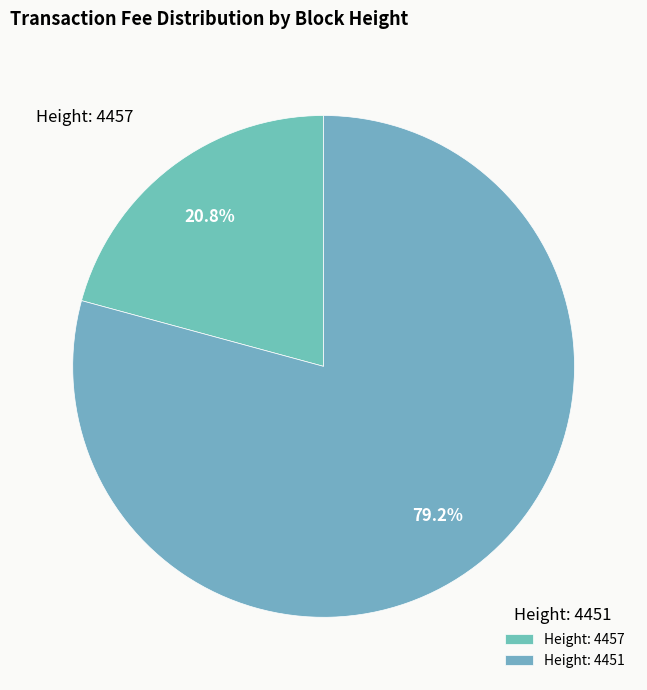

What percentage do Height: 4457 and Height: 4451 together represent?

100.0%